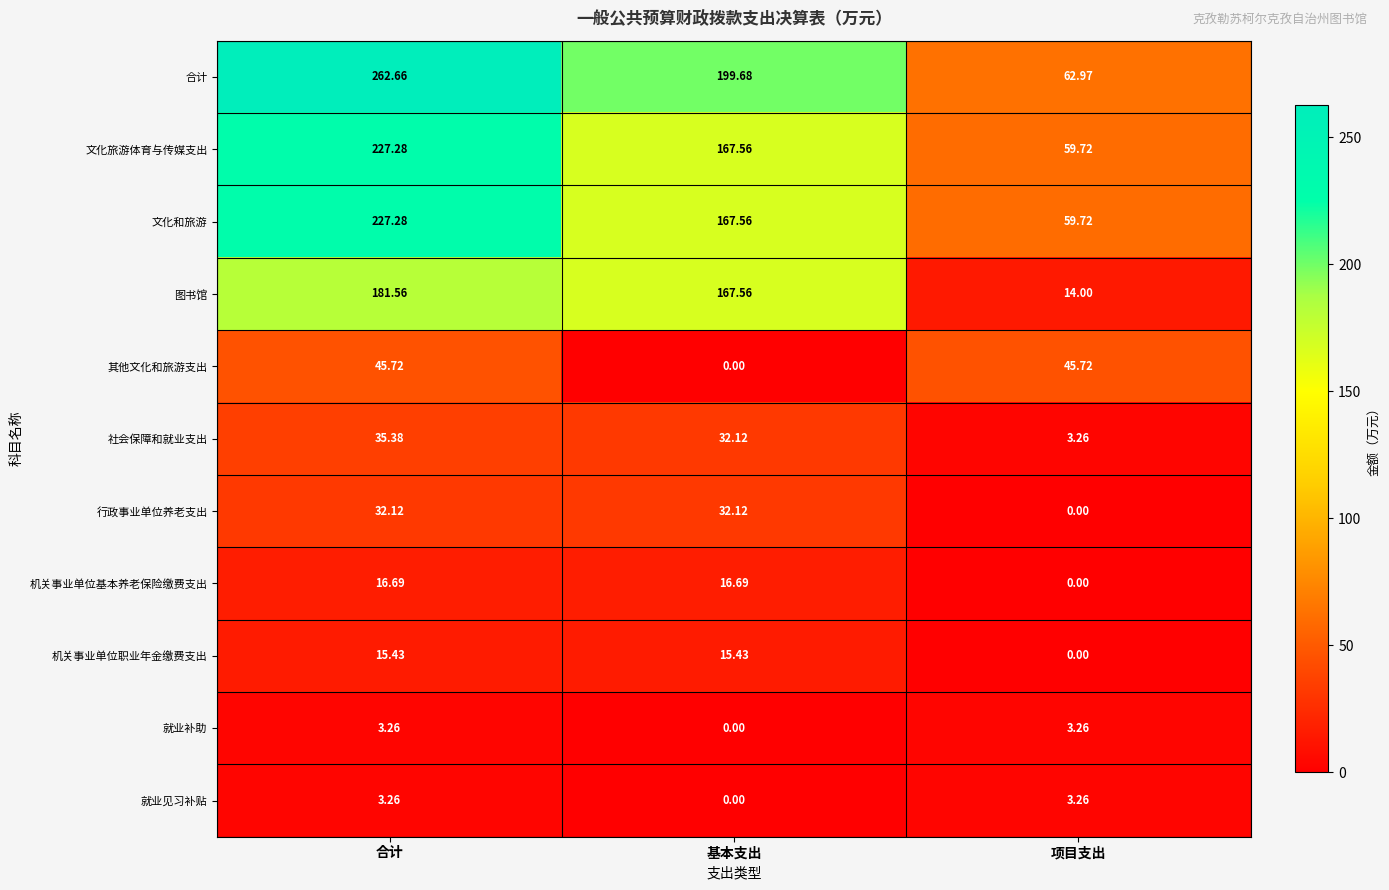

Where is 合计 nearest to the value 162?

基本支出